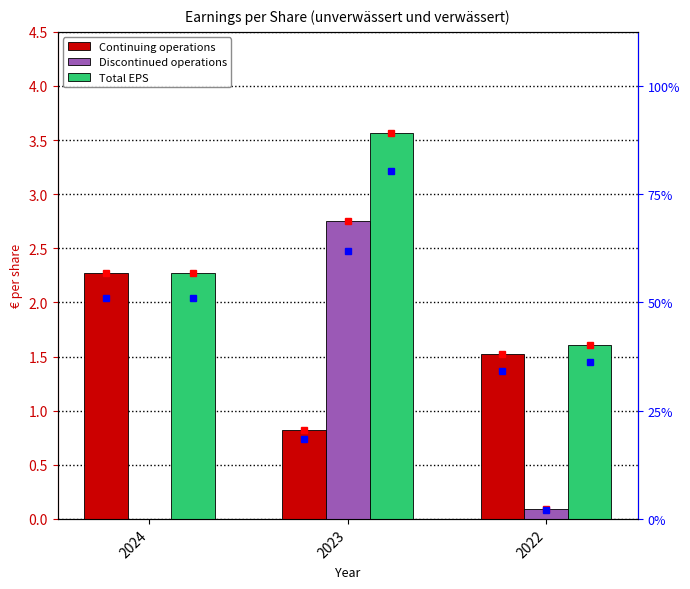

Which series has the widest spread of values?

Discontinued operations